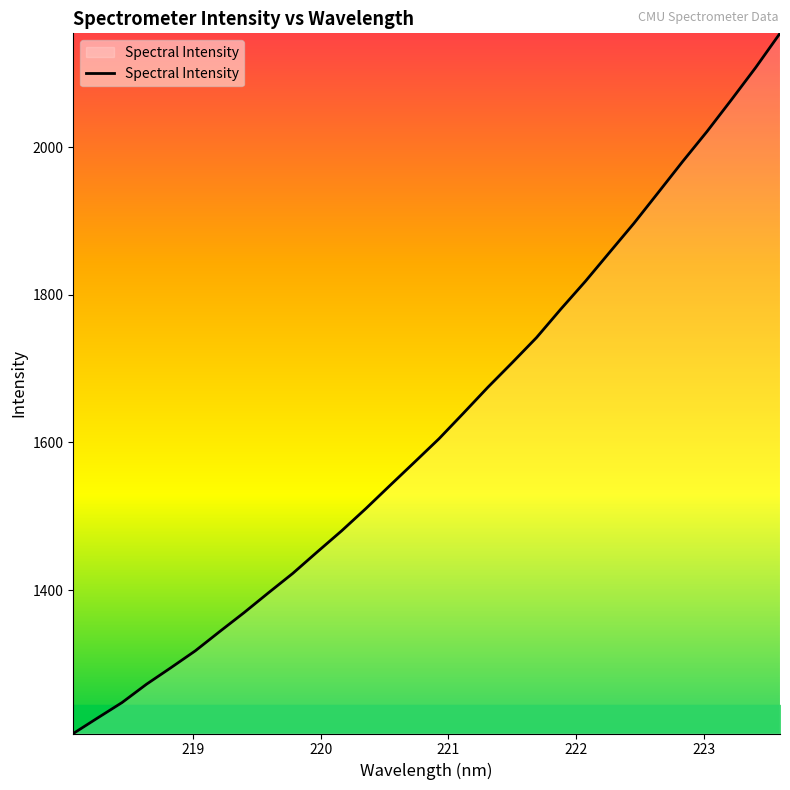

What is the difference between the maximum and minimum values?

948.8